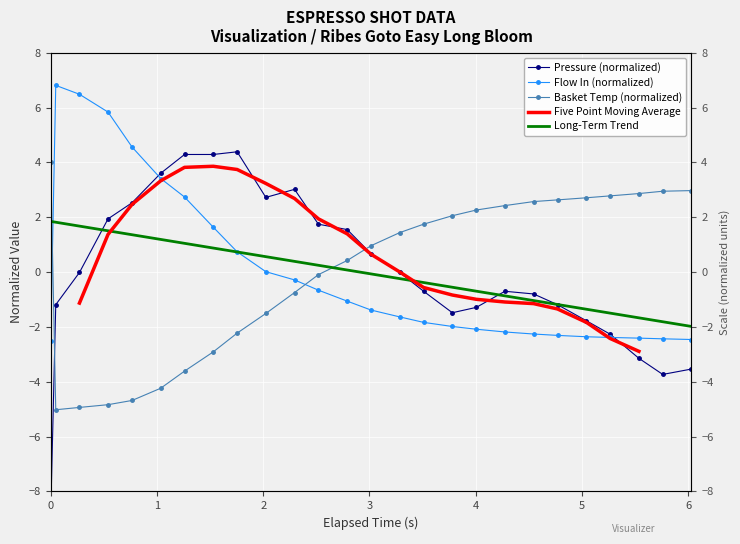

True or false: elapsed has a value of 1.0 at 8.

False